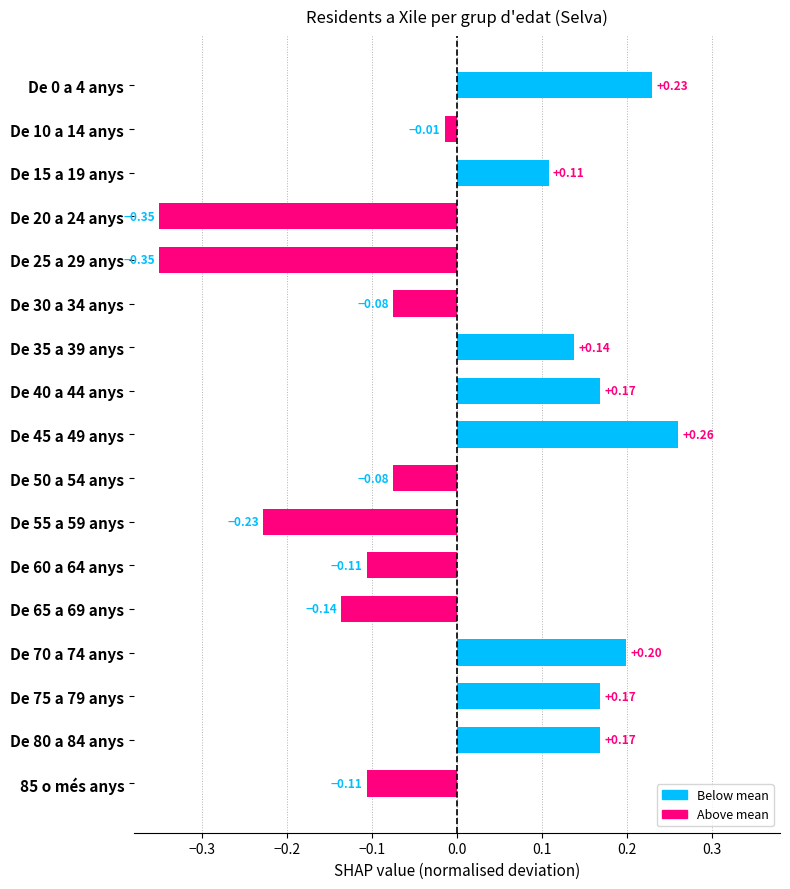

Between De 50 a 54 anys and De 70 a 74 anys, which is larger?

De 70 a 74 anys